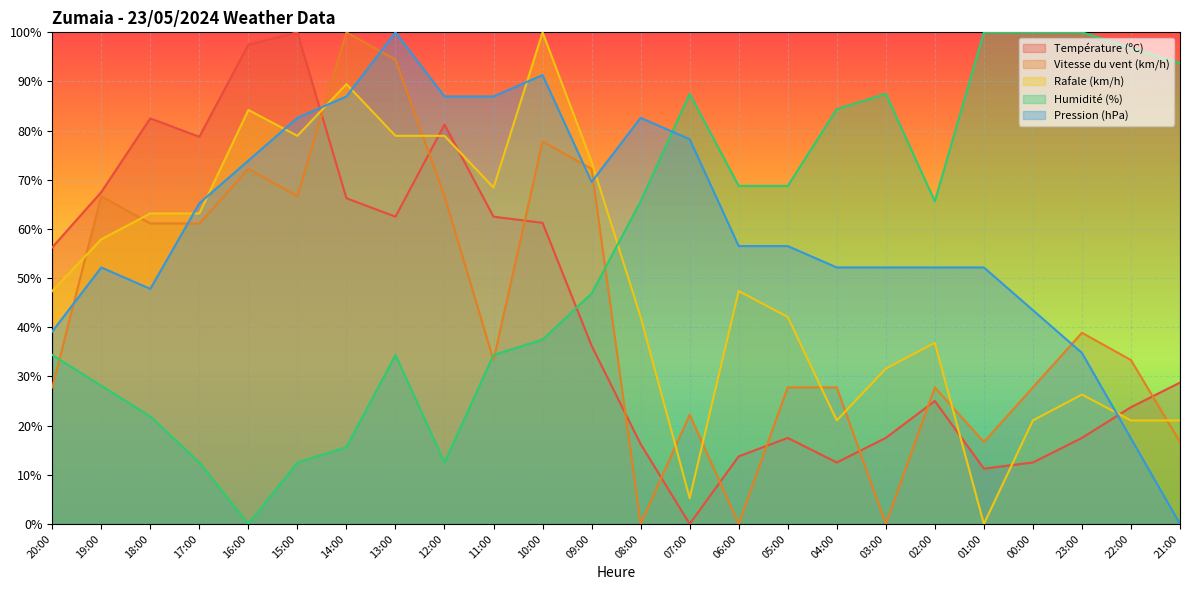

Which series has the widest spread of values?

Température (ºC)